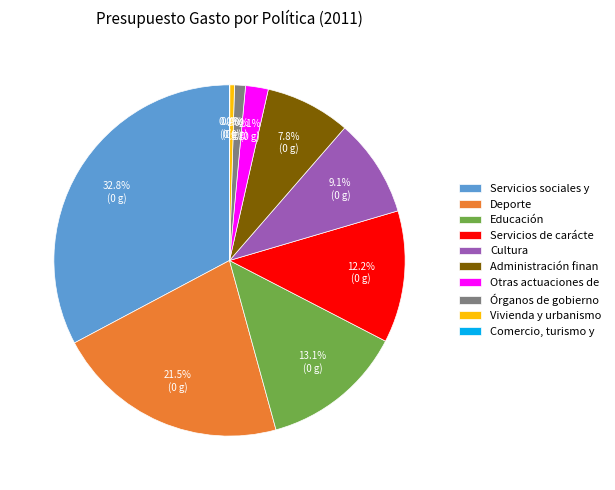

Does Servicios sociales y represent more than half of the total?

No